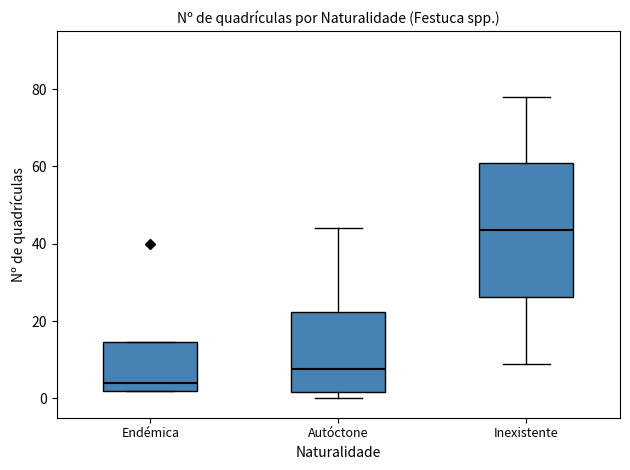

Reading left to right, transcribe this box plot: for each box, give where its median line is, the range the box spans, and where its two whiskers end, as read against the y-axis. The values are not printed on the chart, so give them approximately, as read against the axis.

Endémica: median 4, box 2 to 14, whiskers 2 to 14
Autóctone: median 8, box 2 to 22, whiskers 0 to 44
Inexistente: median 44, box 26 to 60, whiskers 10 to 78